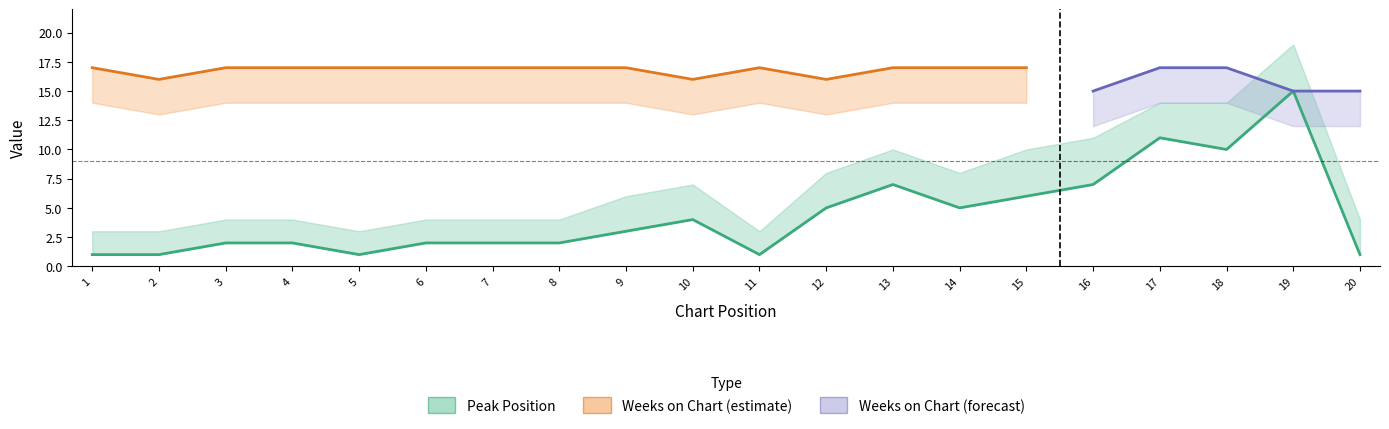

Approximately how many times larger is the value at 3 compared to 2?

2.0